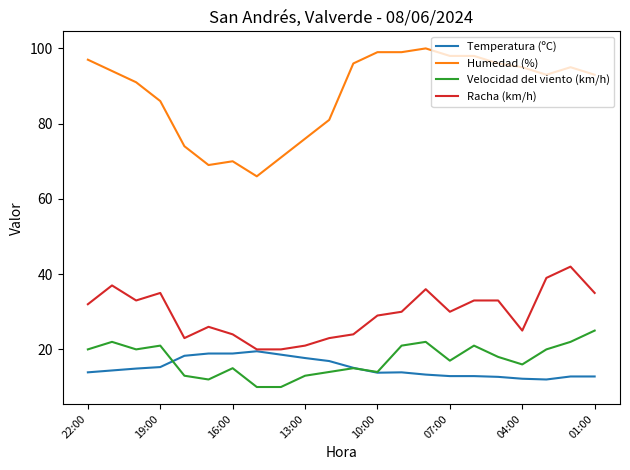

Which series has the largest total across all categories?

Humedad (%)